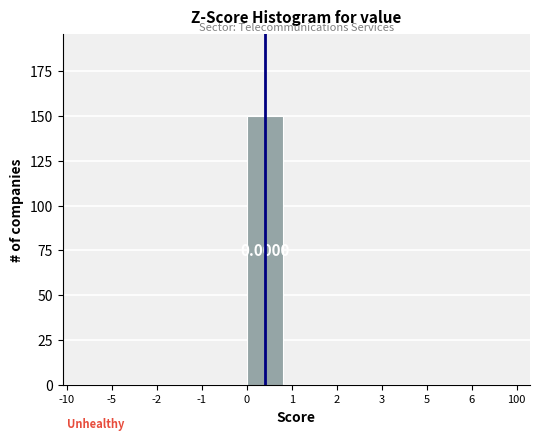

What is the sum of all values?

150